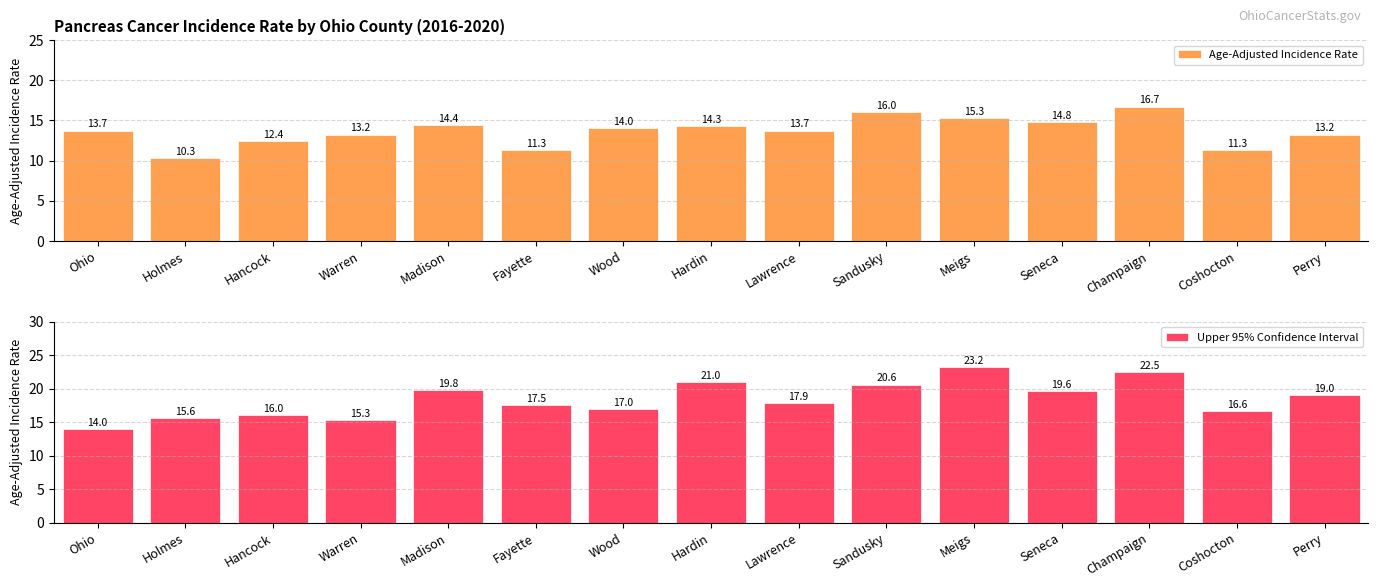

Are the bars horizontal?

No